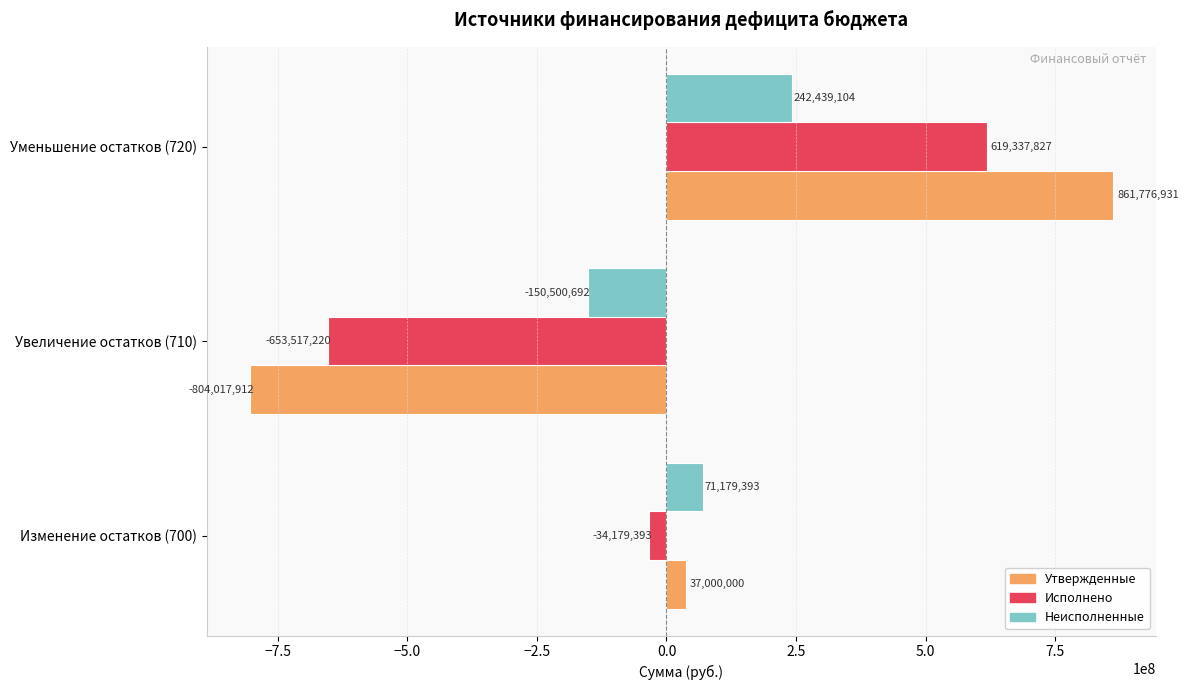

How many negative values does the Утвержденные series have?

1